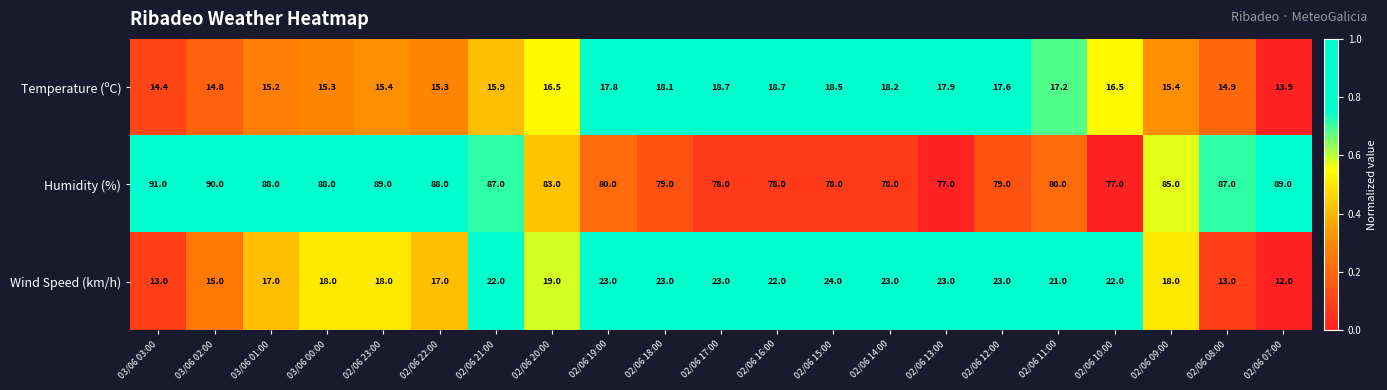

Count the number of categories in the chart.

21